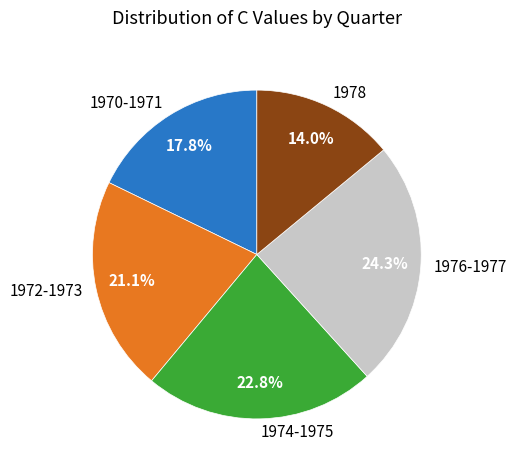

What is the ratio of the value at 1972-1973 to the value at 1970-1971?

1.2